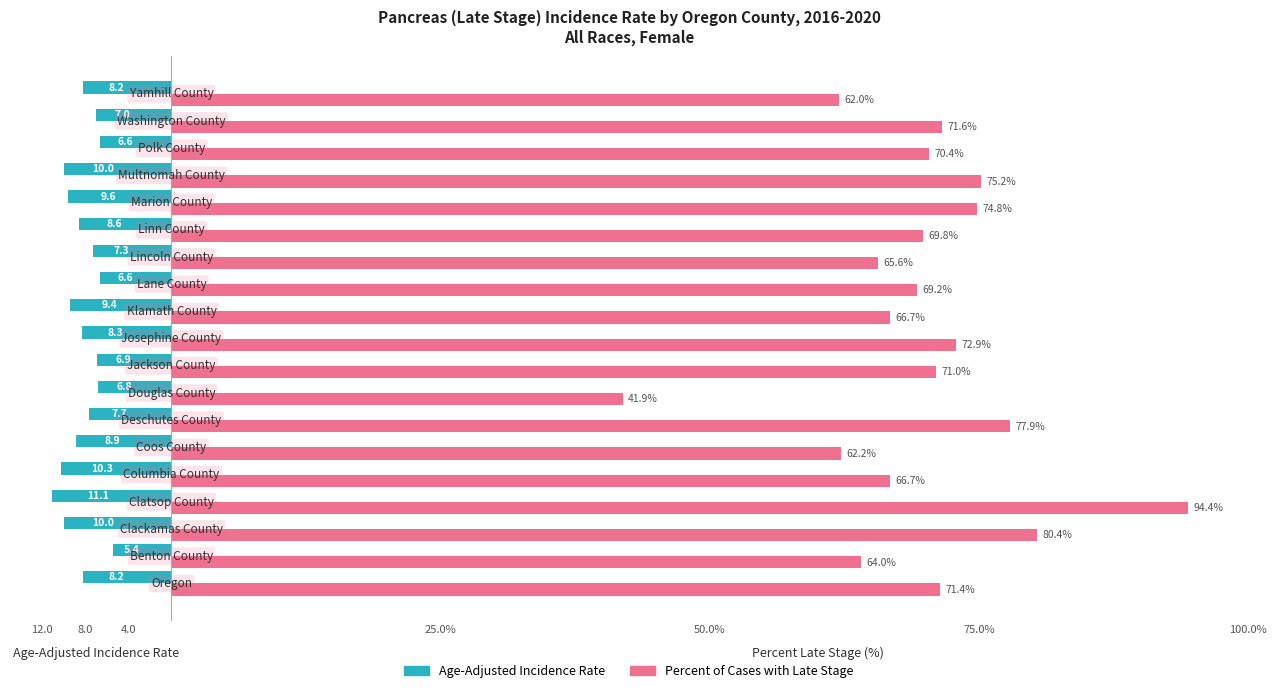

What are all the series names shown in the legend?

Age-Adjusted Incidence Rate, Percent of Cases with Late Stage